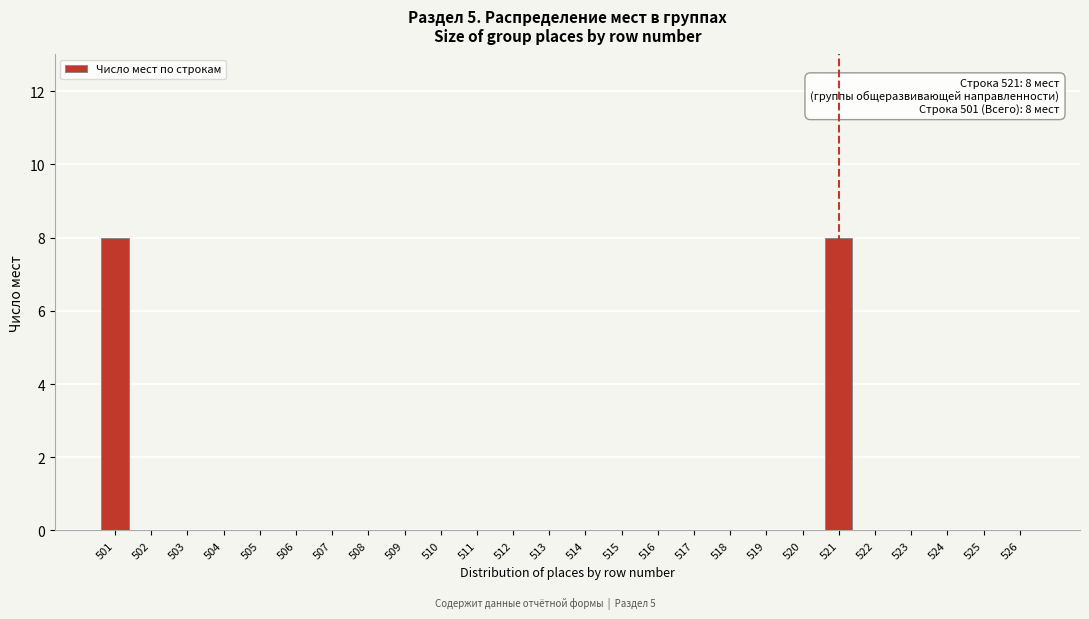

Reading left to right, transcribe all the data shown in this chart.

501=8	502=0	503=0	504=0	505=0	506=0	507=0	508=0	509=0	510=0	511=0	512=0	513=0	514=0	515=0	516=0	517=0	518=0	519=0	520=0	521=8	522=0	523=0	524=0	525=0	526=0